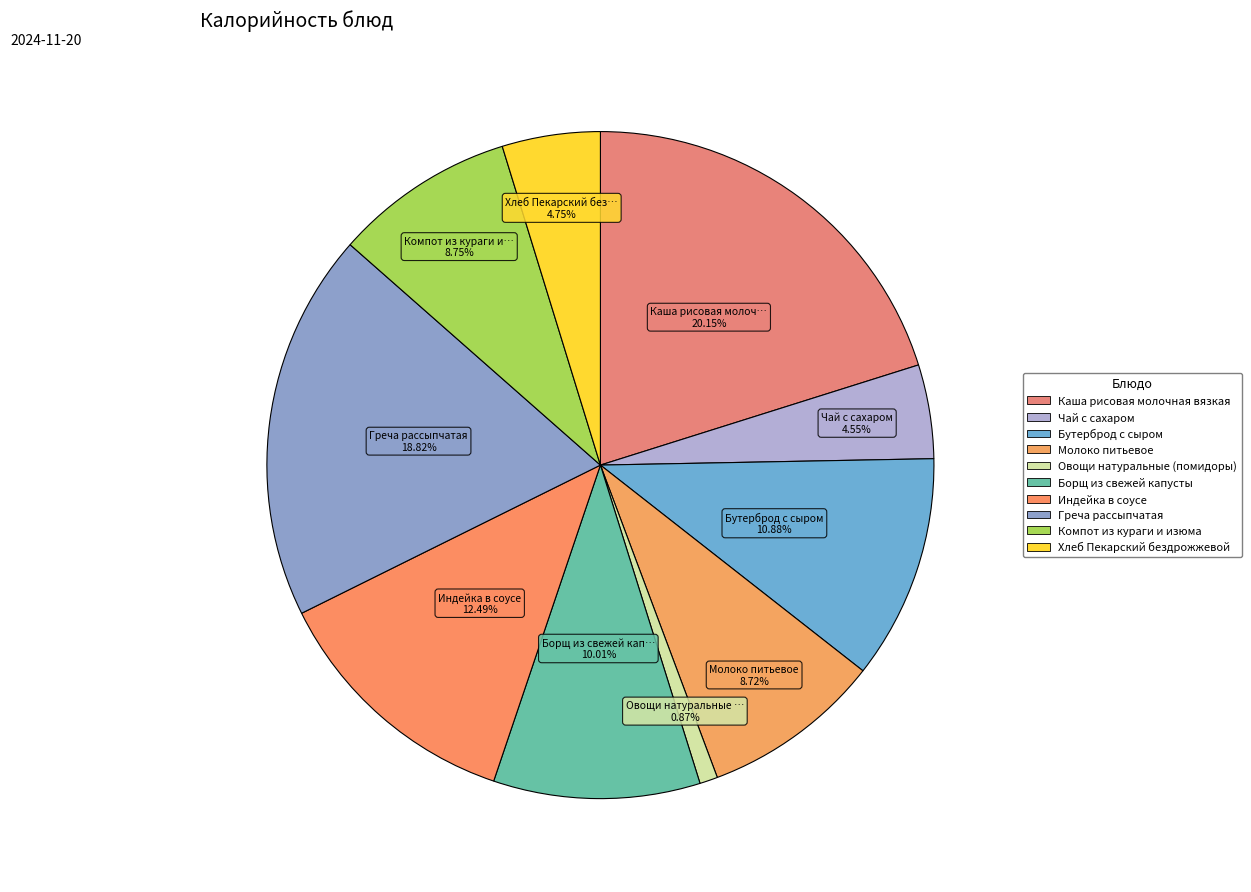

How many slices are in this pie chart?

10